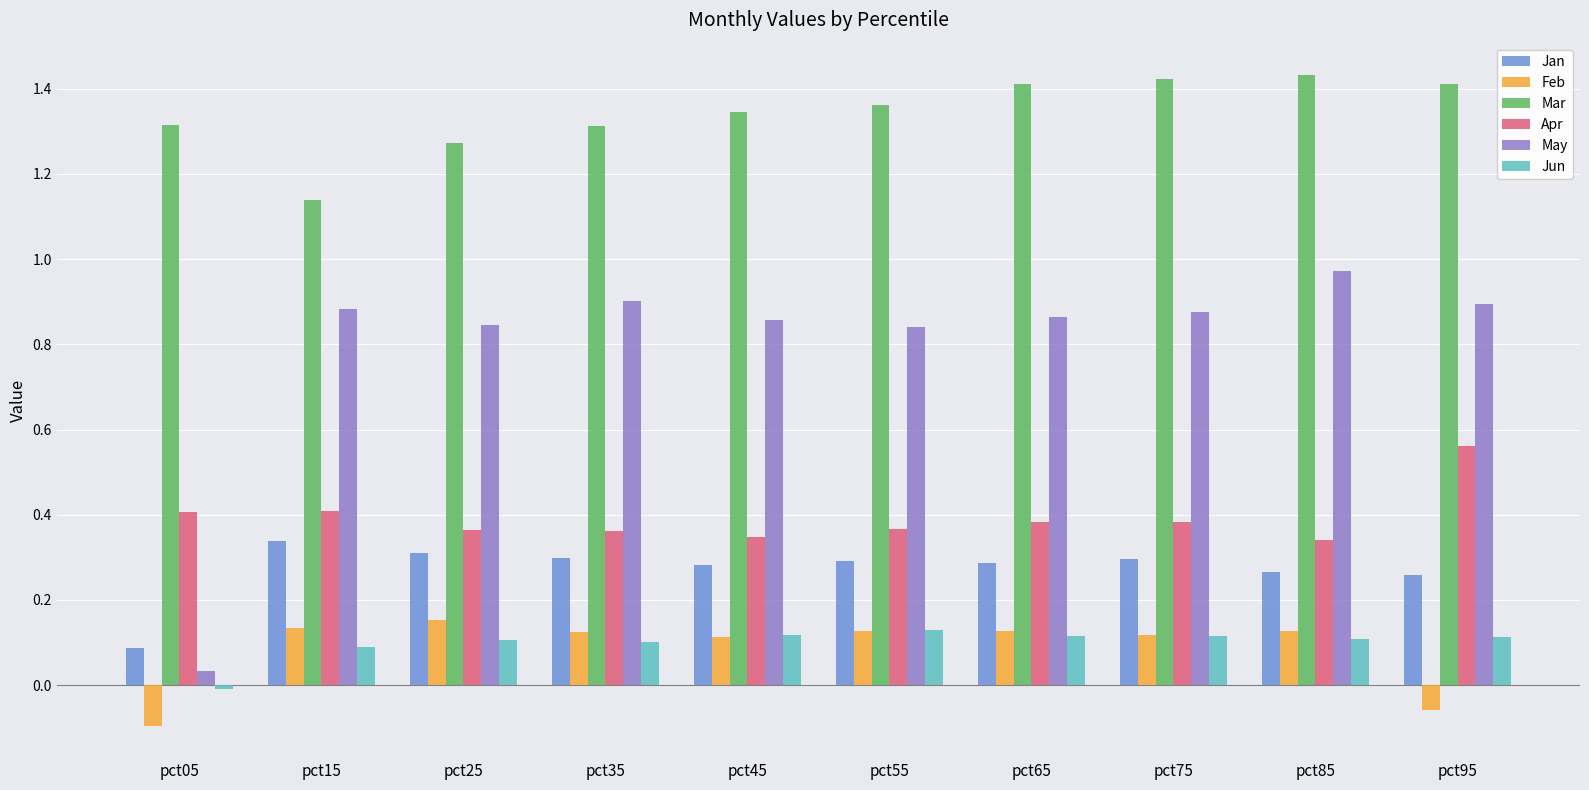

Is the value of Mar at pct95 greater than the value of Jun at pct75?

Yes